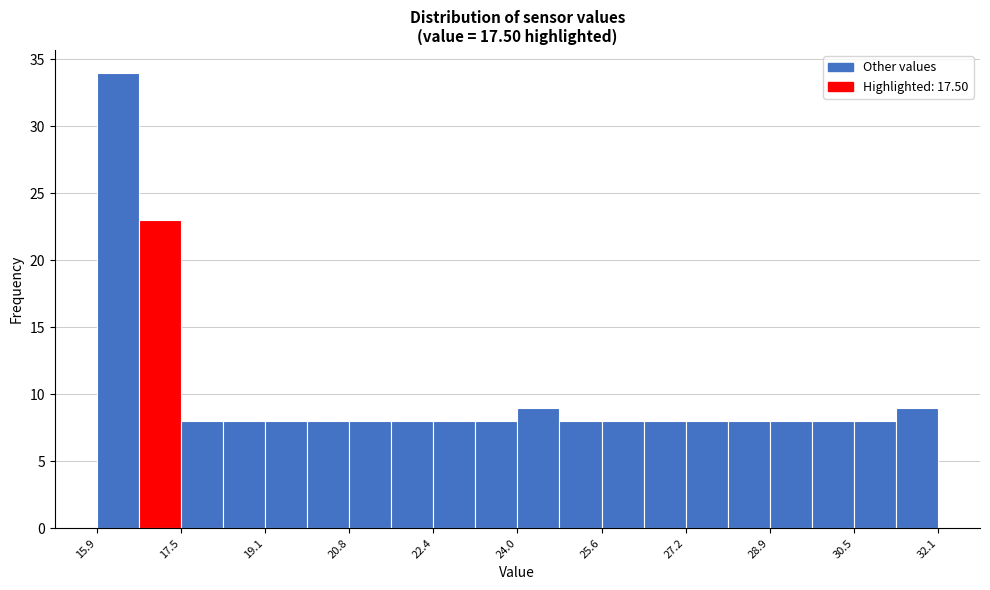

Reading left to right, list every bar in this chart as the range it spans on the x-axis followed by its height. Neither the bar edges nor the heights are printed on the chart, so give them approximately, as read against the axes.

16.0 to 16.8: 34
16.8 to 17.6: 23
17.6 to 18.4: 8
18.4 to 19.2: 8
19.2 to 20.0: 8
20.0 to 20.8: 8
20.8 to 21.6: 8
21.6 to 22.4: 8
22.4 to 23.2: 8
23.2 to 24.0: 8
24.0 to 24.8: 9
24.8 to 25.6: 8
25.6 to 26.4: 8
26.4 to 27.2: 8
27.2 to 28.0: 8
28.0 to 28.8: 8
28.8 to 29.6: 8
29.6 to 30.4: 8
30.4 to 31.2: 8
31.2 to 32.2: 9